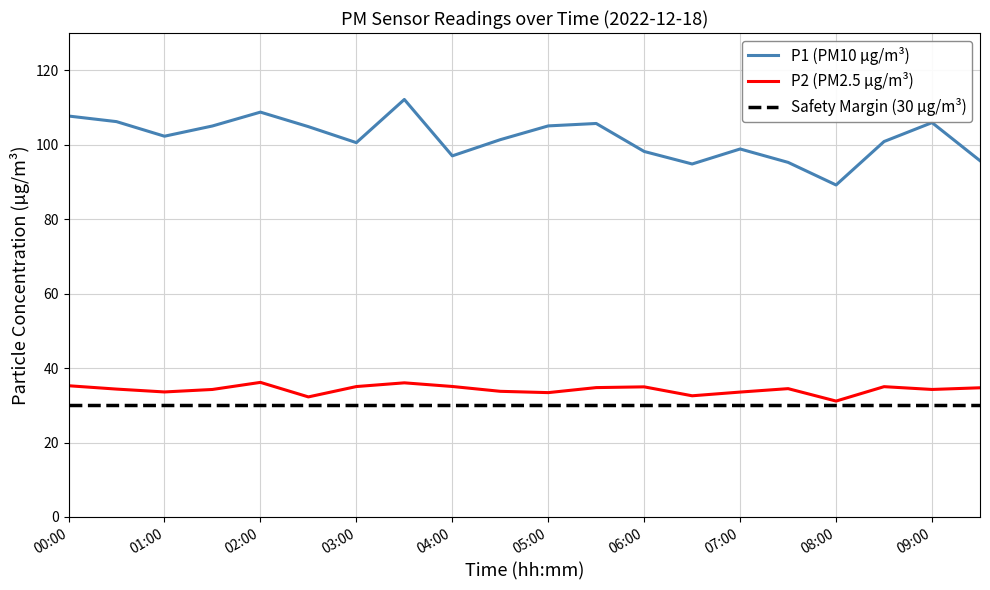

The P1 series shows 95.7 at 09:30. True or false?

True